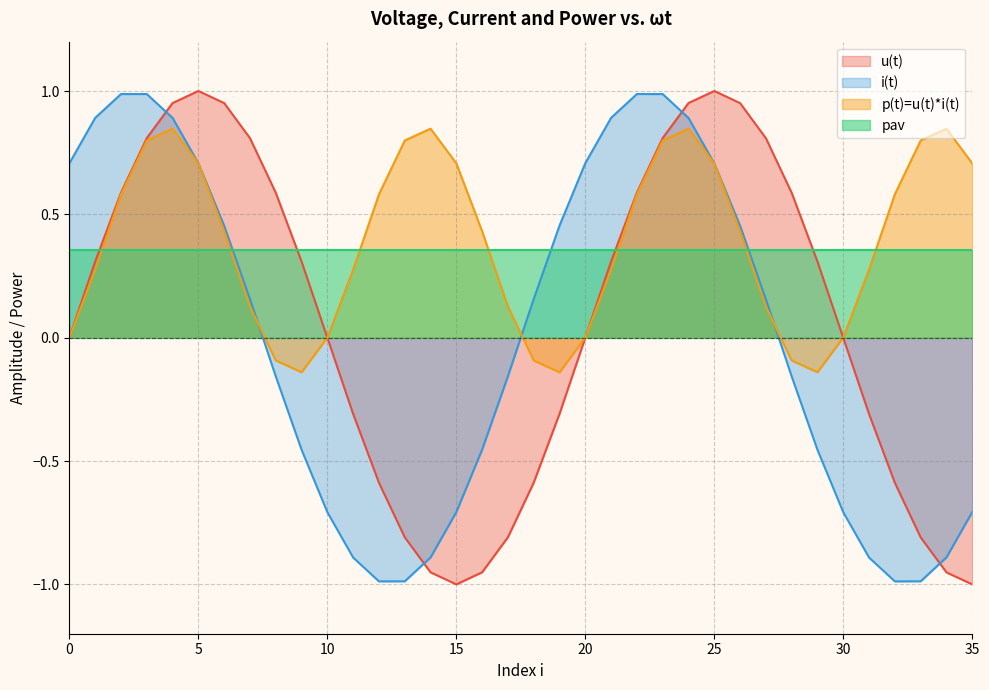

What is the difference between the maximum and minimum values in the i(t) series?

2.0